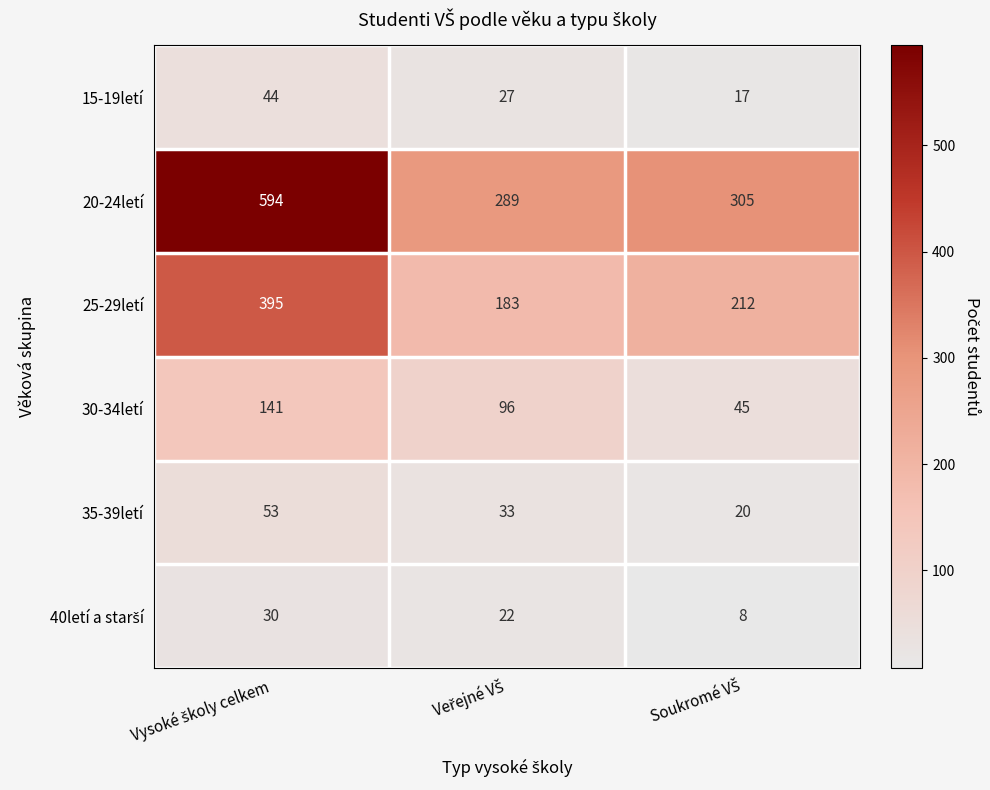

How many series are shown in this chart?

6